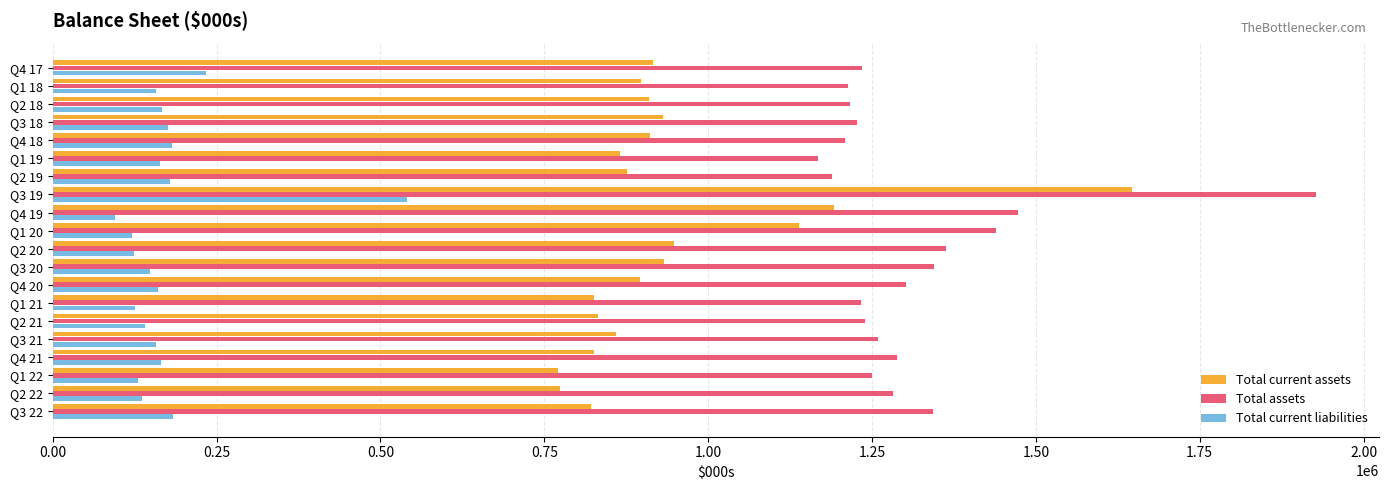

At which label is Total assets closest to 1547334?

Q4 19